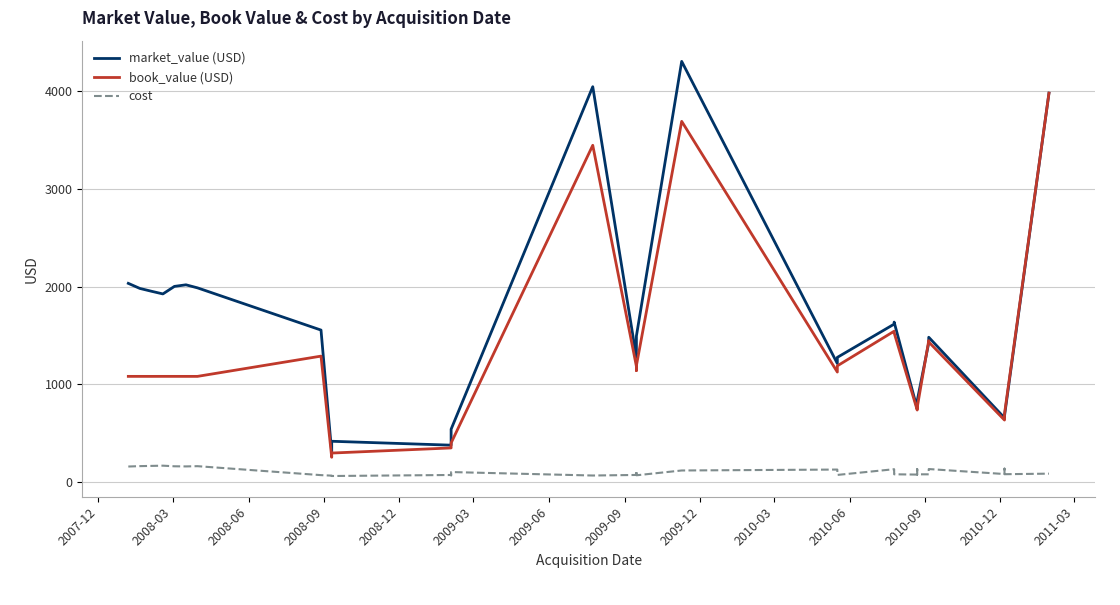

Reading right to left, what are all the values shown in this chart?

market_value (USD): 3983.0	674.8	673.2	663.8	654.6	1481.0	1424.6	829.8	818.2	807.8	749.8	1636.4	1615.7	1274.7	1211.8	4308.5	1493.6	1390.9	1346.4	1274.7	4048.9	538.6	497.9	409.1	374.9	414.9	299.9	1554.6	1987.3	2018.5	2002.3	1925.1	1952.7	1981.5	2033.4
book_value (USD): 3983.0	695.8	671.9	641.4	632.2	1432.4	1446.3	761.2	757.5	775.7	735.0	1526.2	1543.0	1187.8	1124.4	3694.1	1190.5	1198.7	1139.8	1183.0	3448.4	397.4	394.4	354.4	346.6	294.1	250.8	1287.6	1080.0	1080.0	1080.0	1080.1	1079.9	1080.1	1080.1
cost: 83.0	77.3	134.4	80.2	79.0	130.2	76.1	76.1	75.8	129.3	73.5	76.3	128.6	69.9	124.9	115.4	66.1	70.5	114.0	69.6	63.9	99.4	65.7	70.9	69.3	58.8	62.7	67.8	159.6	157.1	158.4	164.8	162.4	160.1	156.0